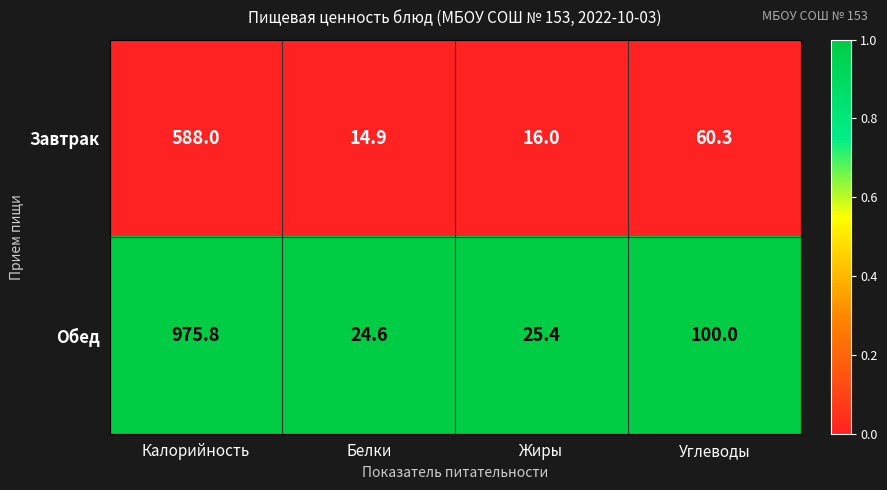

Which series has the largest total across all categories?

Обед